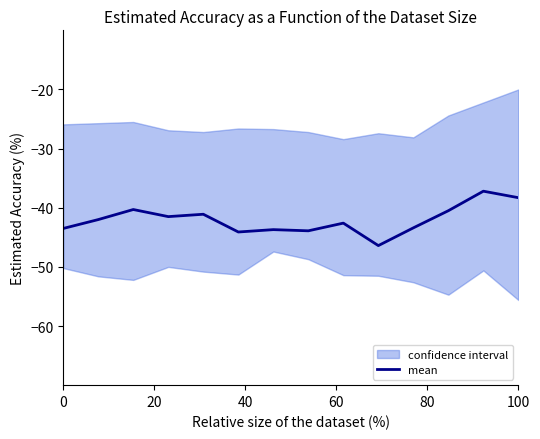

Is this an area chart (filled region under the line)?

No